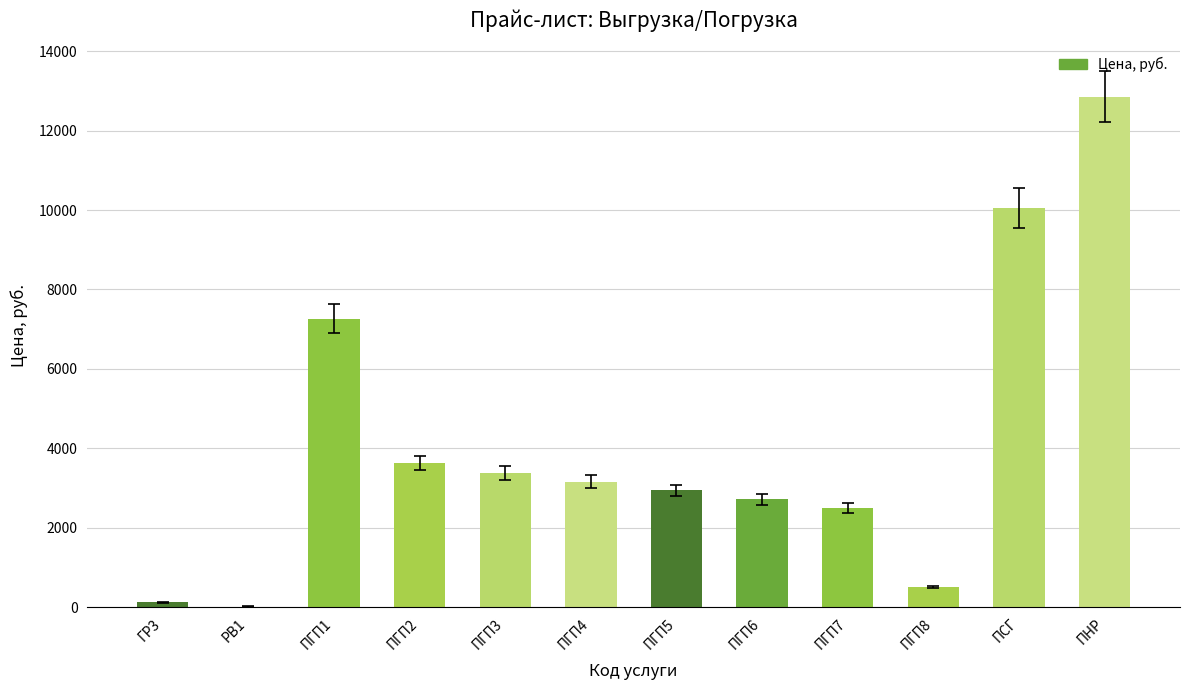

How many series are shown in this chart?

1